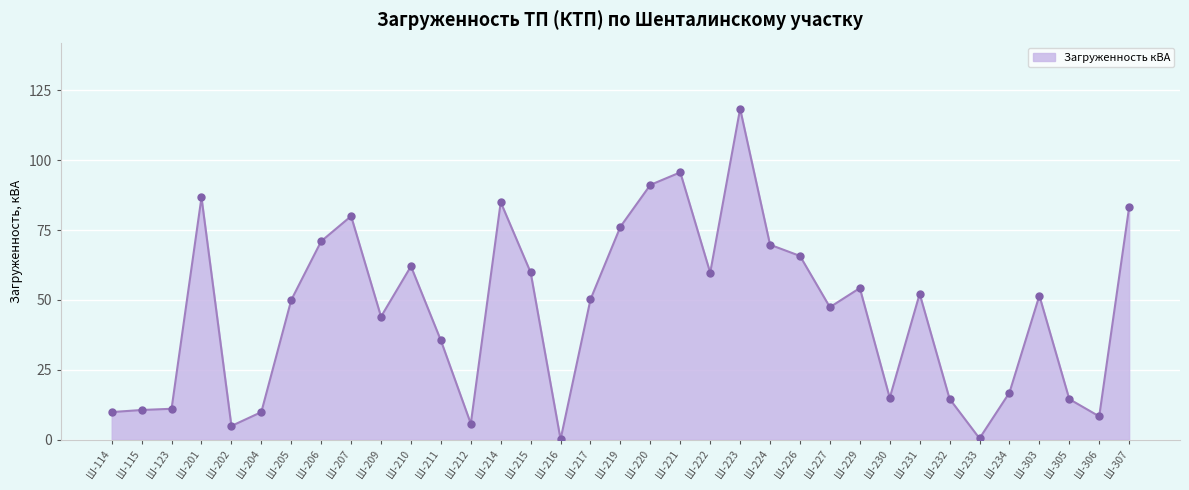

Approximately how many times larger is the value at Ш-212 compared to Ш-232?

0.4